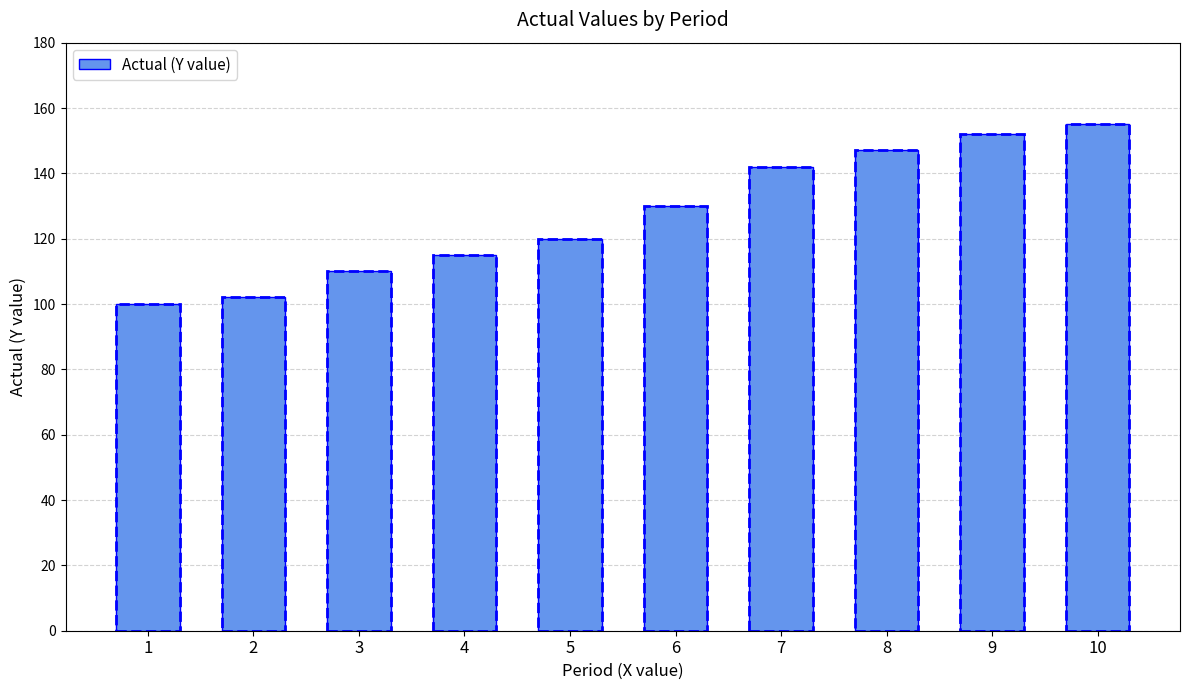

How many values are below 130?

5